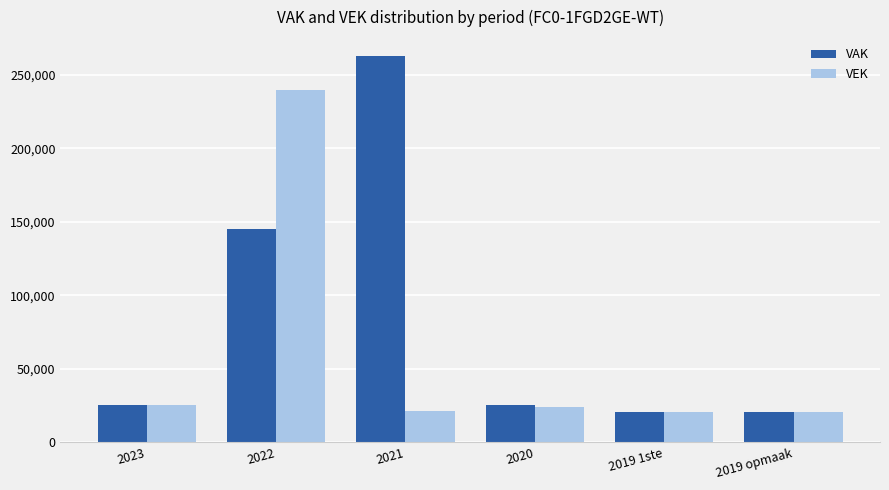

Which series changed the most between 2022 and 2019 opmaak?

VEK